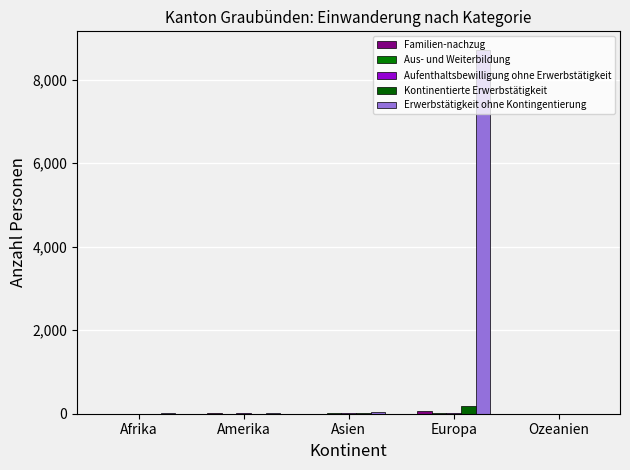

Reading left to right, list all the values displayed in this chart.

Familien-nachzug: 0	13	0	60	0
Aus- und Weiterbildung: 2	4	27	23	0
Aufenthaltsbewilligung ohne Erwerbstätigkeit: 2	8	8	29	0
Kontinentierte Erwerbstätigkeit: 3	3	6	194	3
Erwerbstätigkeit ohne Kontingentierung: 7	12	35	8725	2